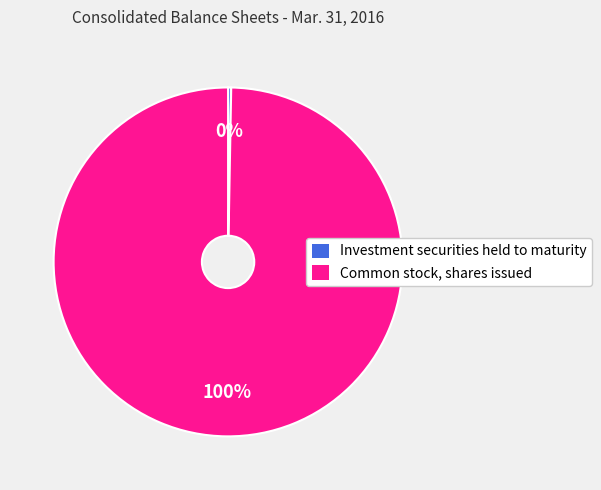

Which slice is the largest?

Common stock, shares issued